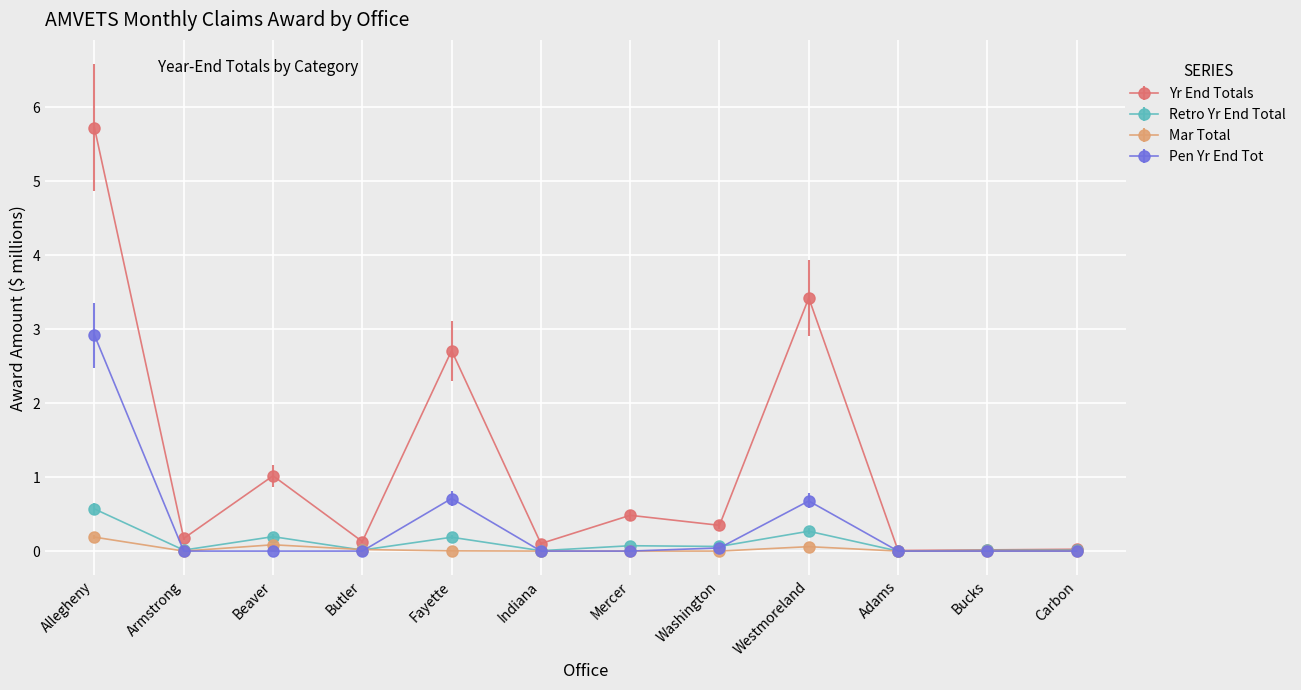

True or false: Pen Yr End Tot and Retro Yr End Total intersect in this chart.

True